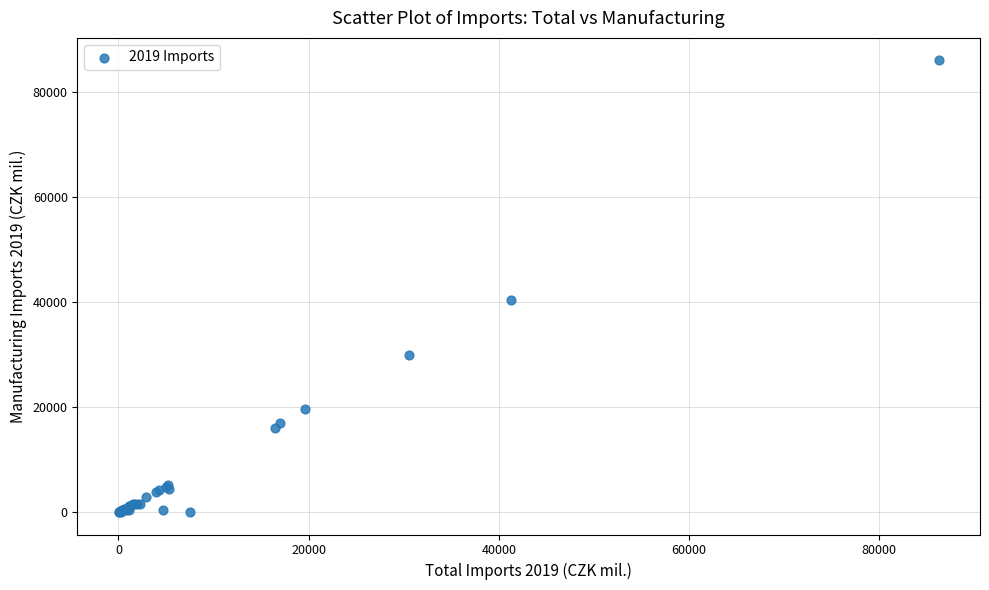

What Y value in the scatter plot is closest to 43025?

40381